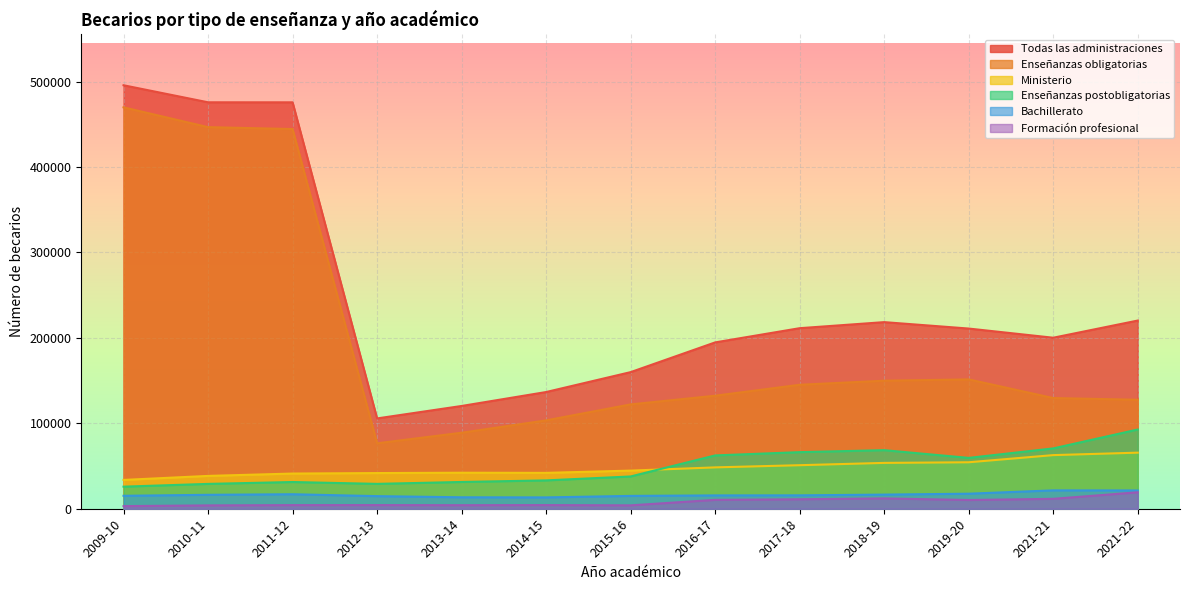

What position from the left is 2014-15?

6